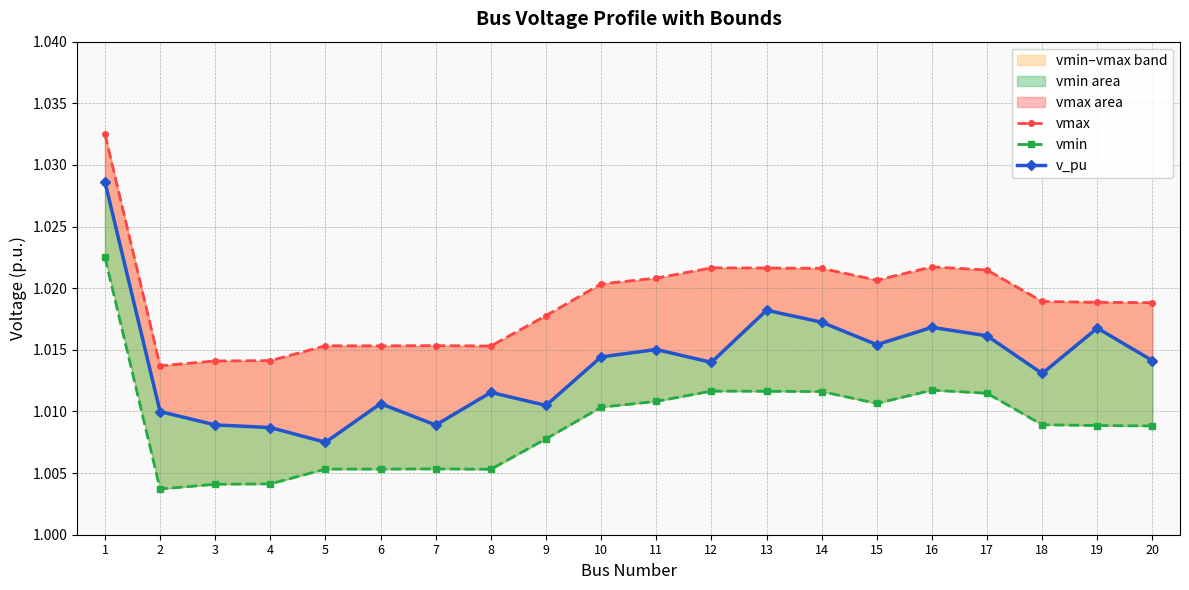

At how many categories does at least one series exceed 1?

20